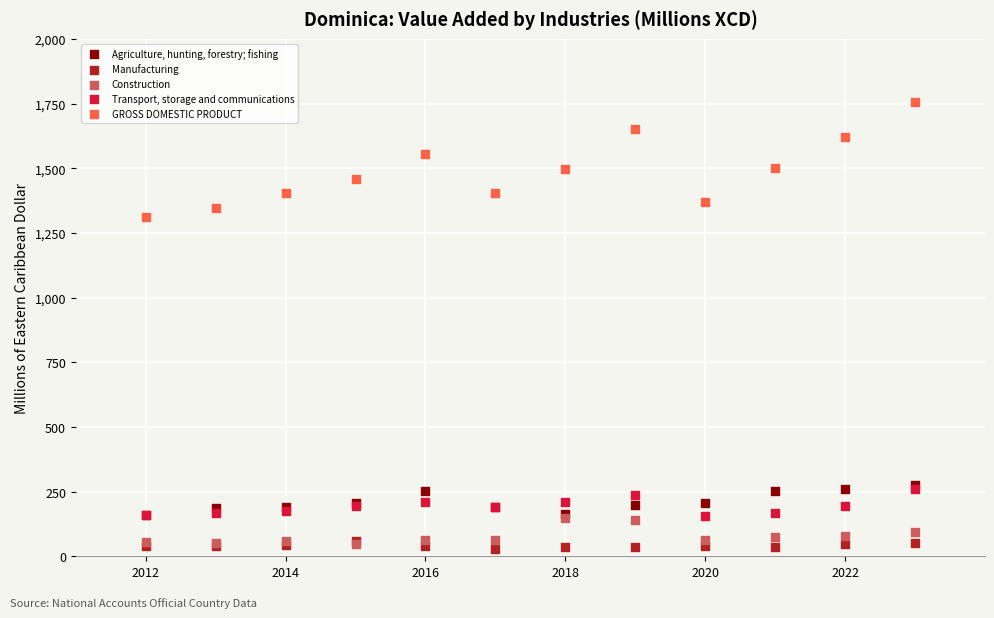

Which series reaches the maximum Y coordinate?

GROSS DOMESTIC PRODUCT